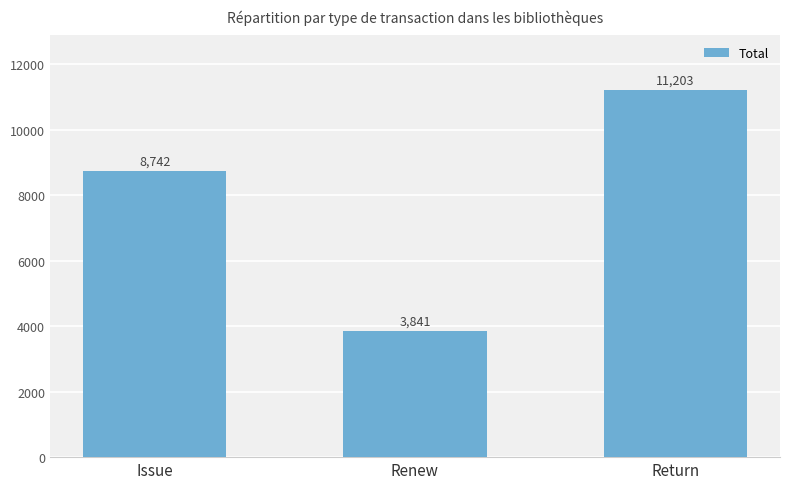

What is the label of the 1st bar from the right?

Return